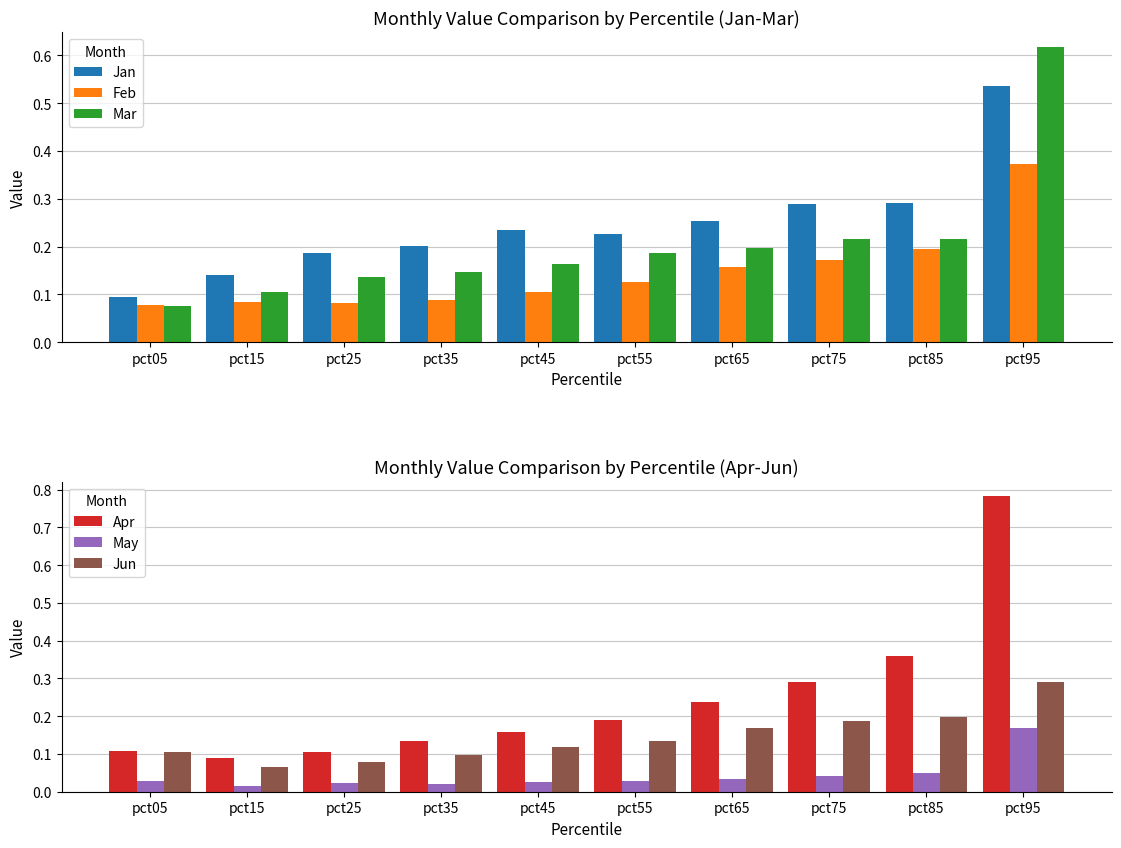

What is the difference between the Feb values at pct05 and pct95?

0.3